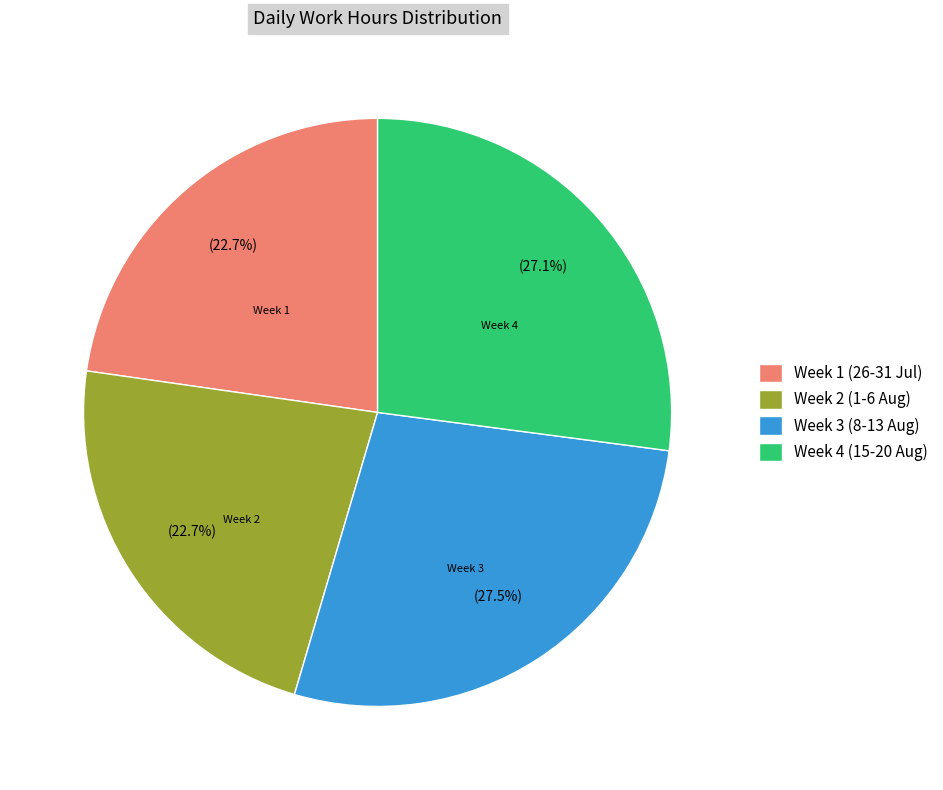

Is Week 4 (15-20 Aug) the majority of the pie?

No